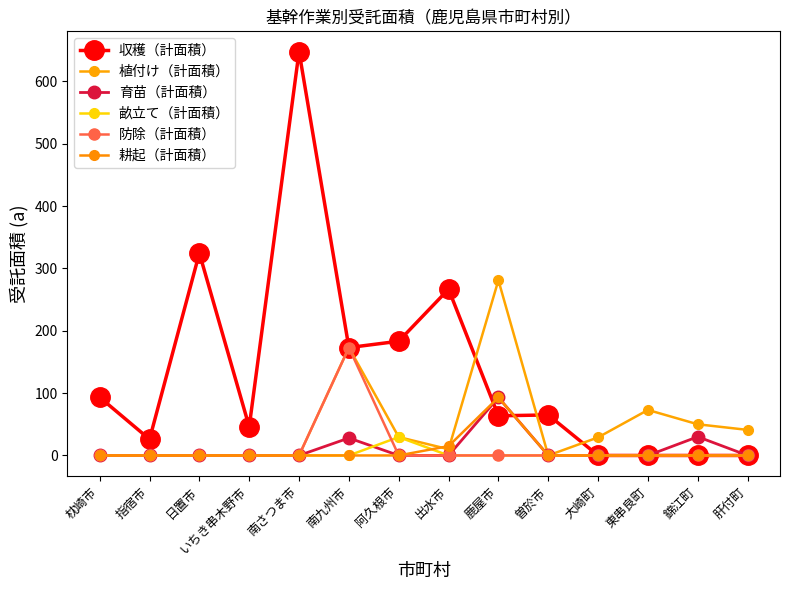

True or false: 植付け（計面積） and 防除（計面積） intersect in this chart.

False